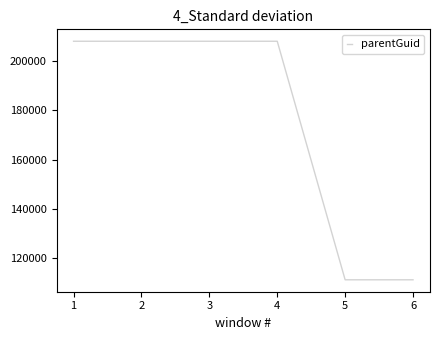

What is the smallest value displayed?

111152